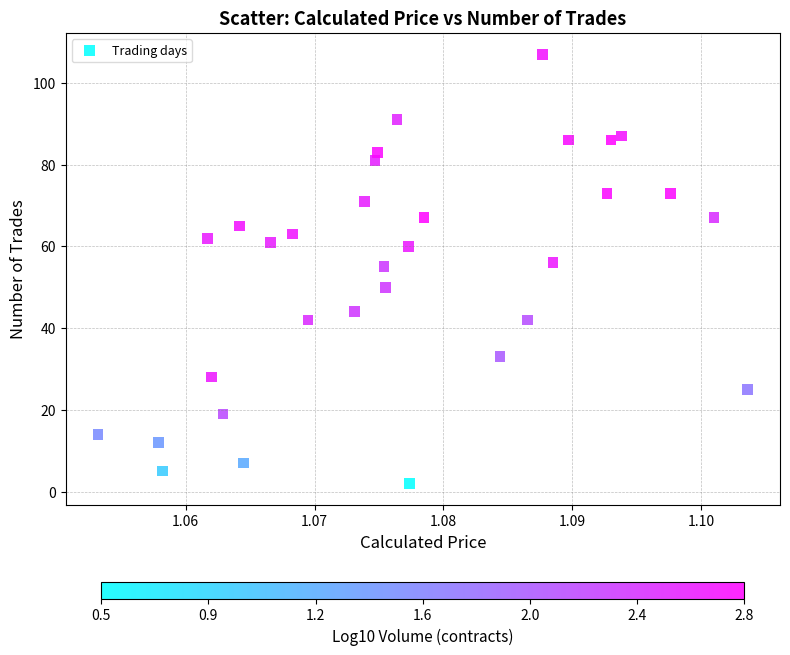

What is the range of Y values (max minus min)?

105